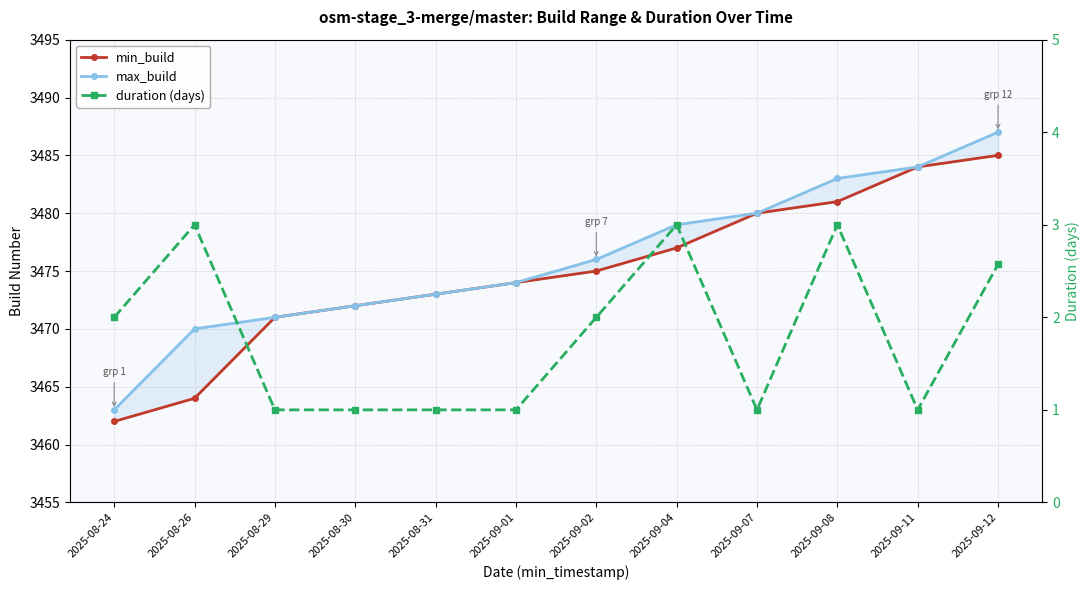

At how many categories does at least one series exceed 1558?

12